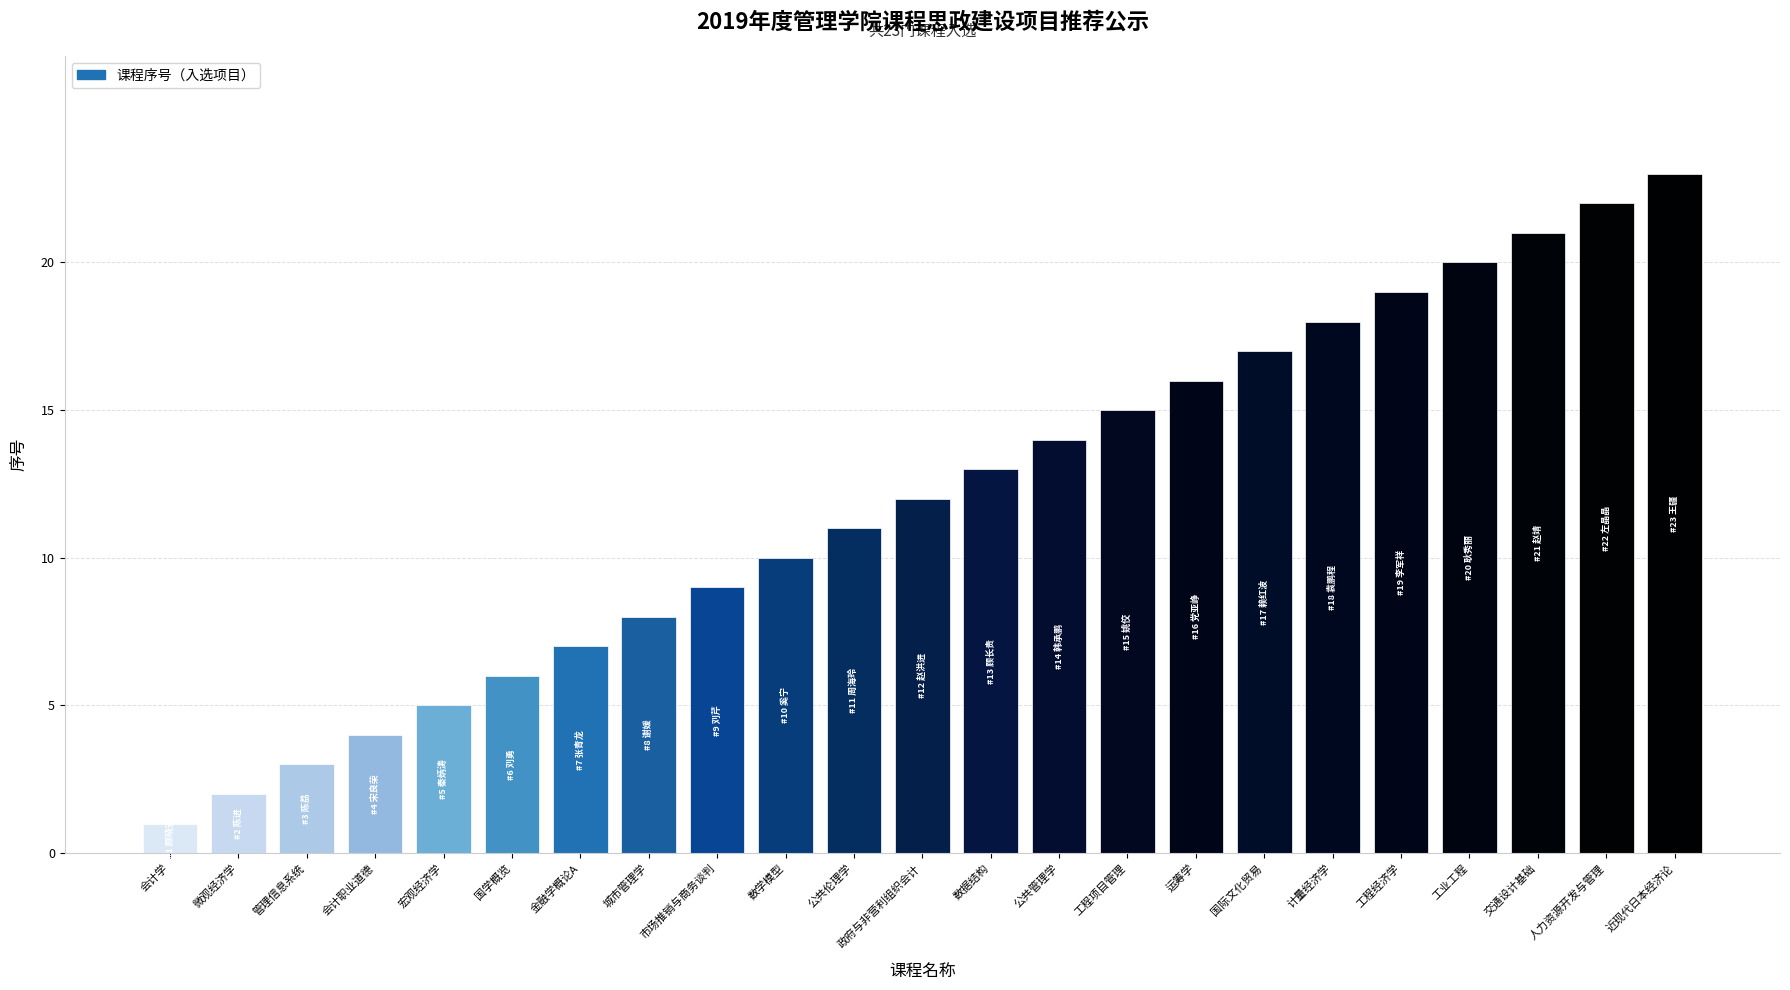

What is the change in value from 数学模型 to 数据结构?

+3